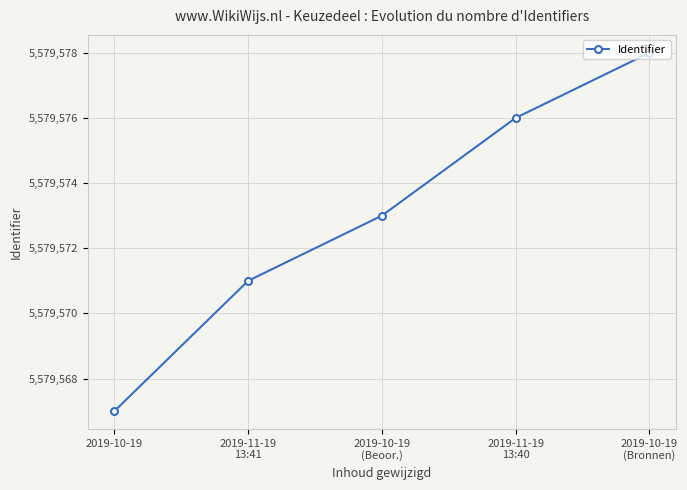

True or false: the data has more than 0 interior local peaks.

False